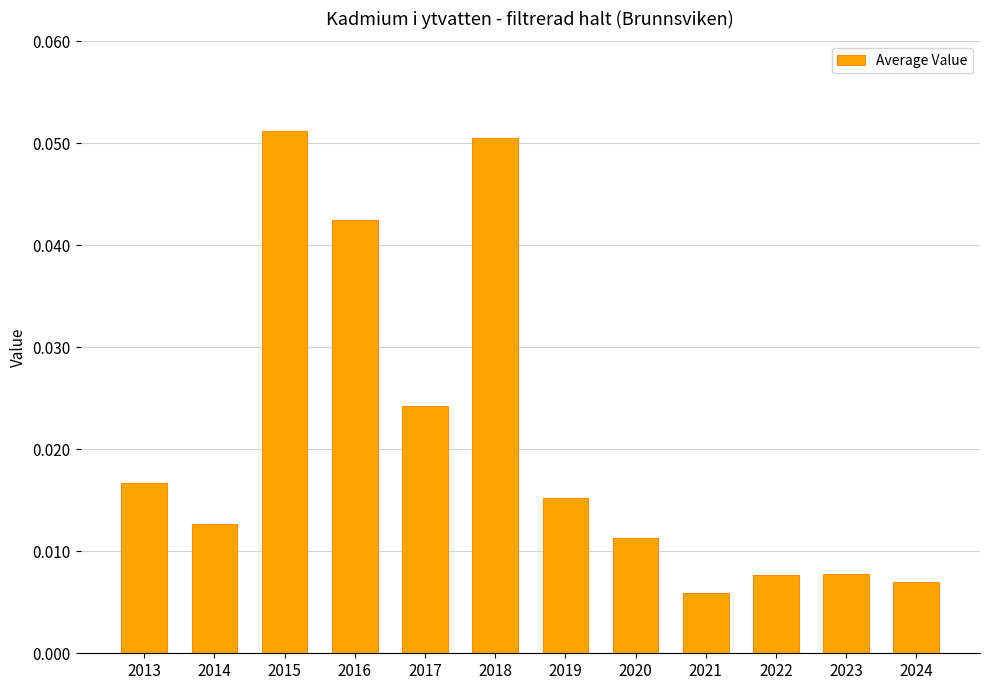

Between 2020 and 2024, which is larger?

2020